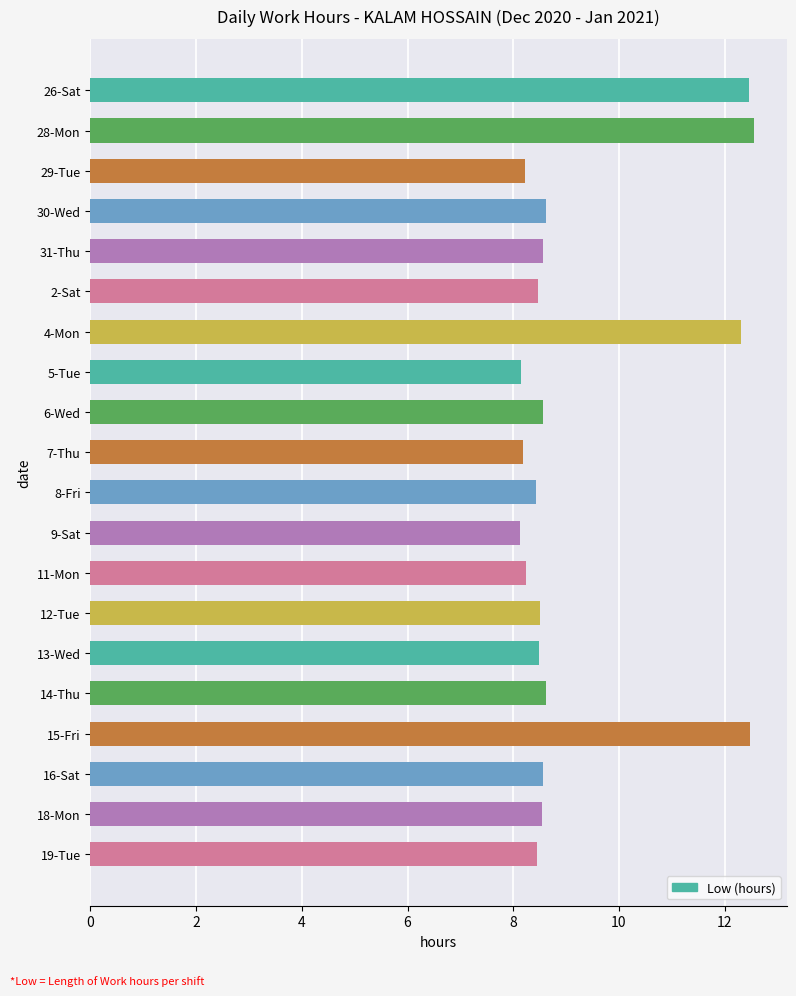

How many categories are shown in the chart?

20